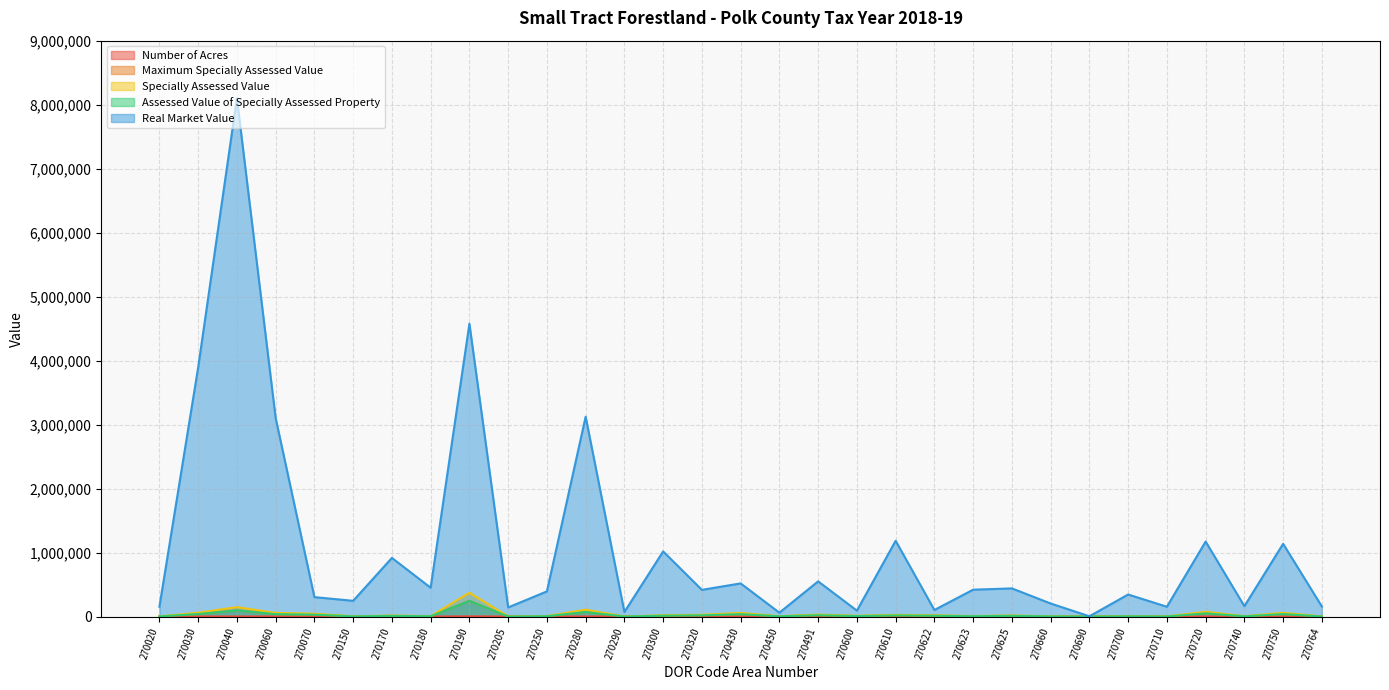

True or false: Number of Acres has more than 0 interior local peaks.

True